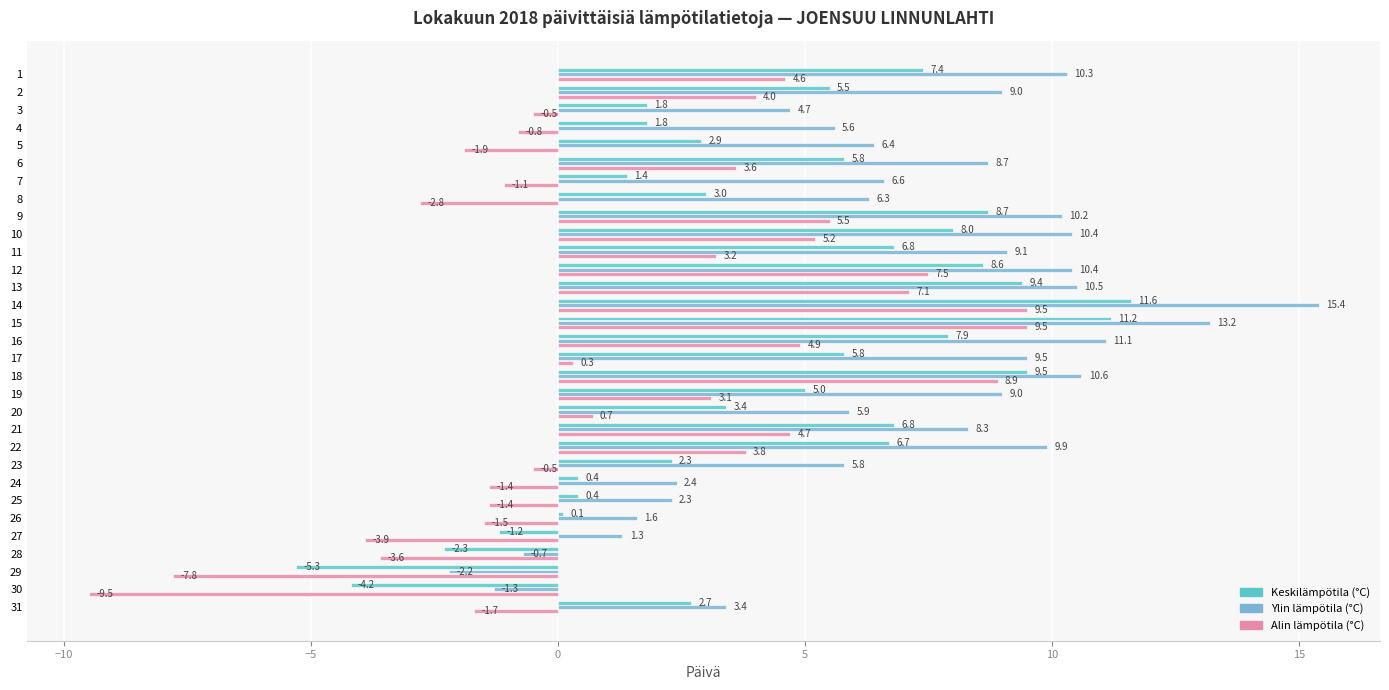

What is the average value of the Alin lämpötila (°C) series?

1.5